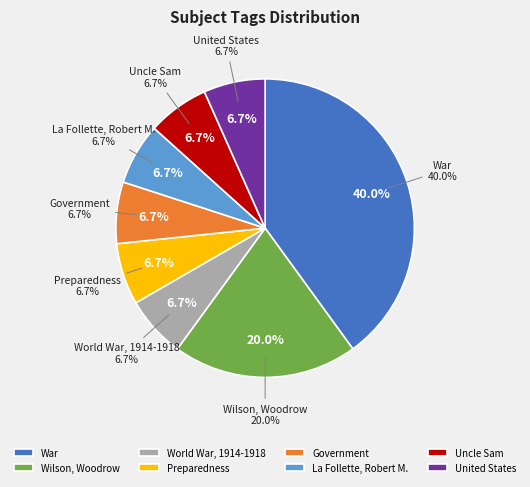

Rank the categories by value from lowest to highest.

World War, 1914-1918, Preparedness, Government, La Follette, Robert M., Uncle Sam, United States, Wilson, Woodrow, War